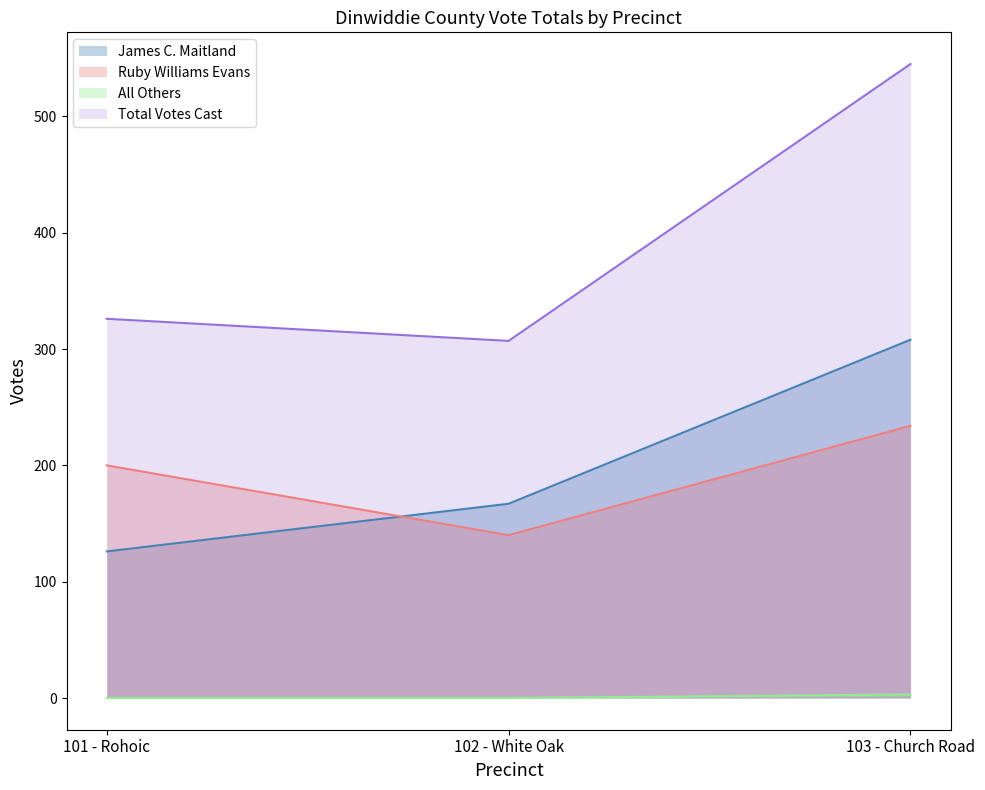

What is the value of the All Others point at the 3rd from the left?

3